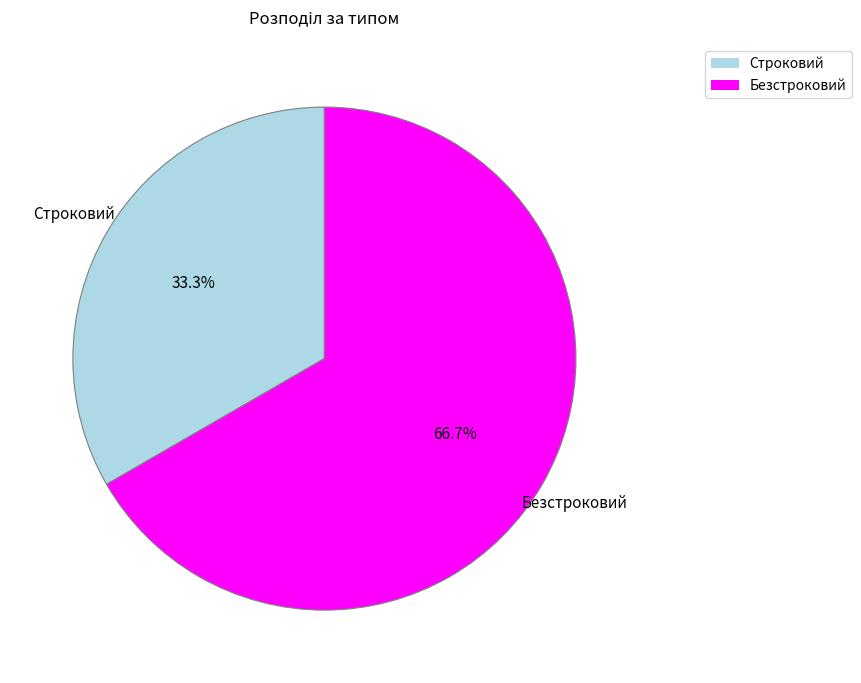

Is there a majority slice in this chart?

Yes